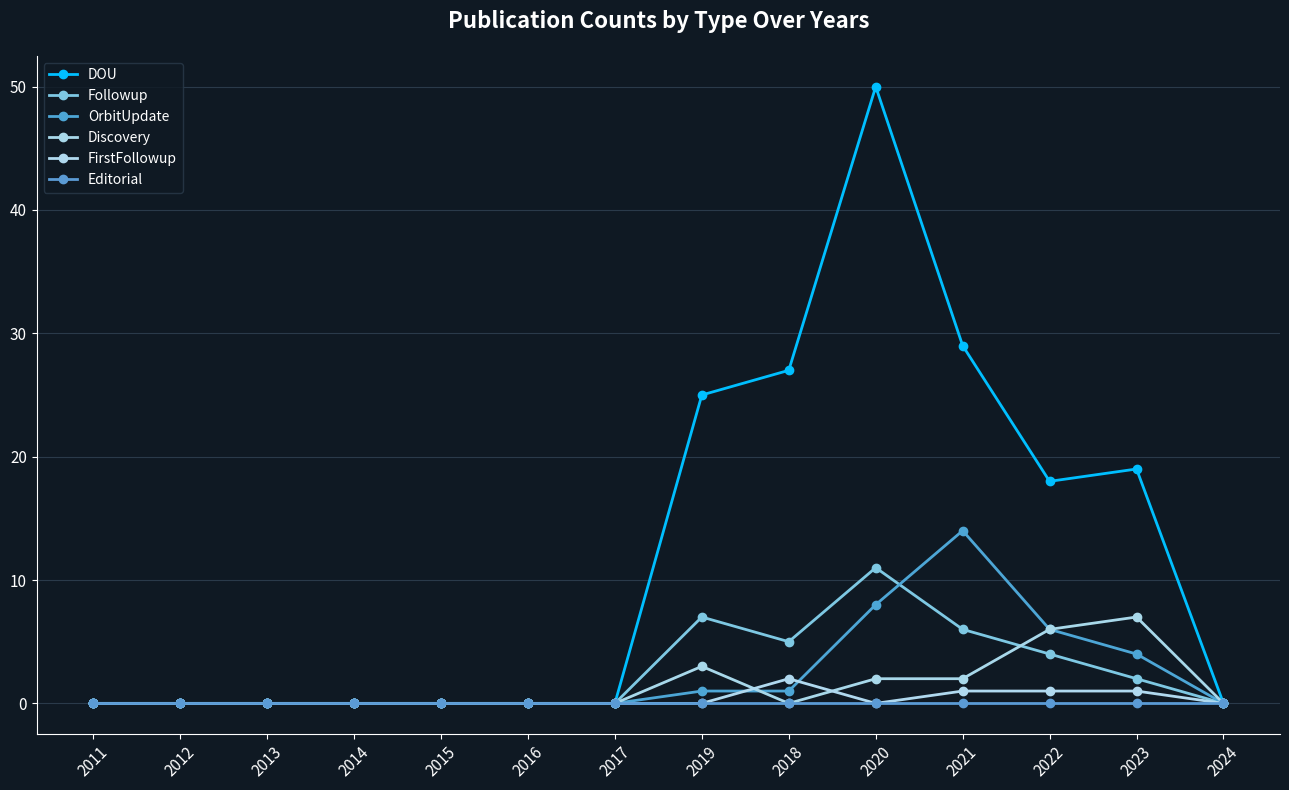

Is this an area chart (filled region under the line)?

No